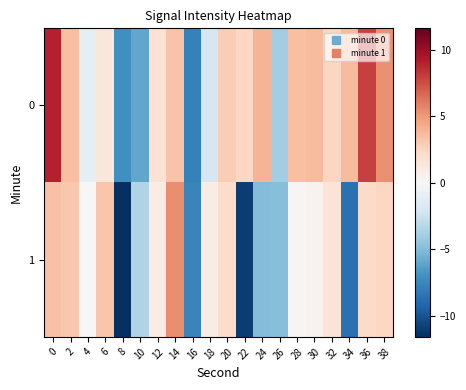

Which series has the widest spread of values?

1